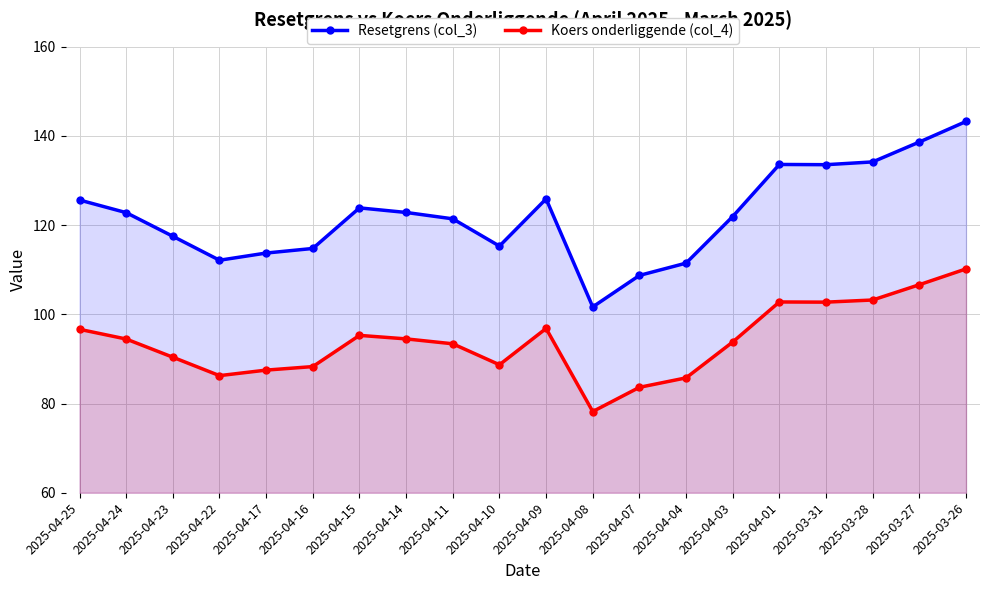

At which category is the sum across all series the highest?

2025-03-26